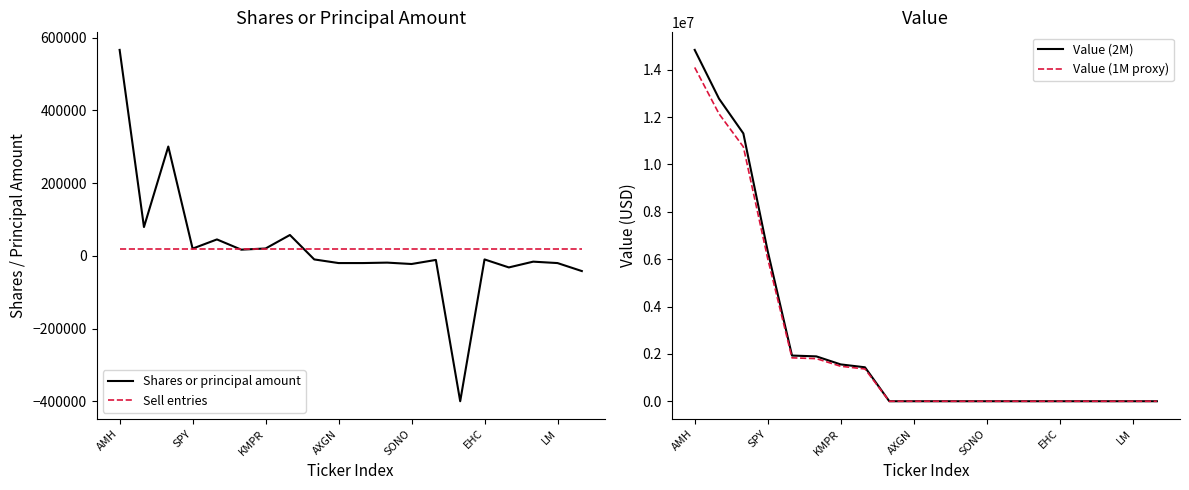

At which label does Value (1M proxy) reach its peak?

AMH